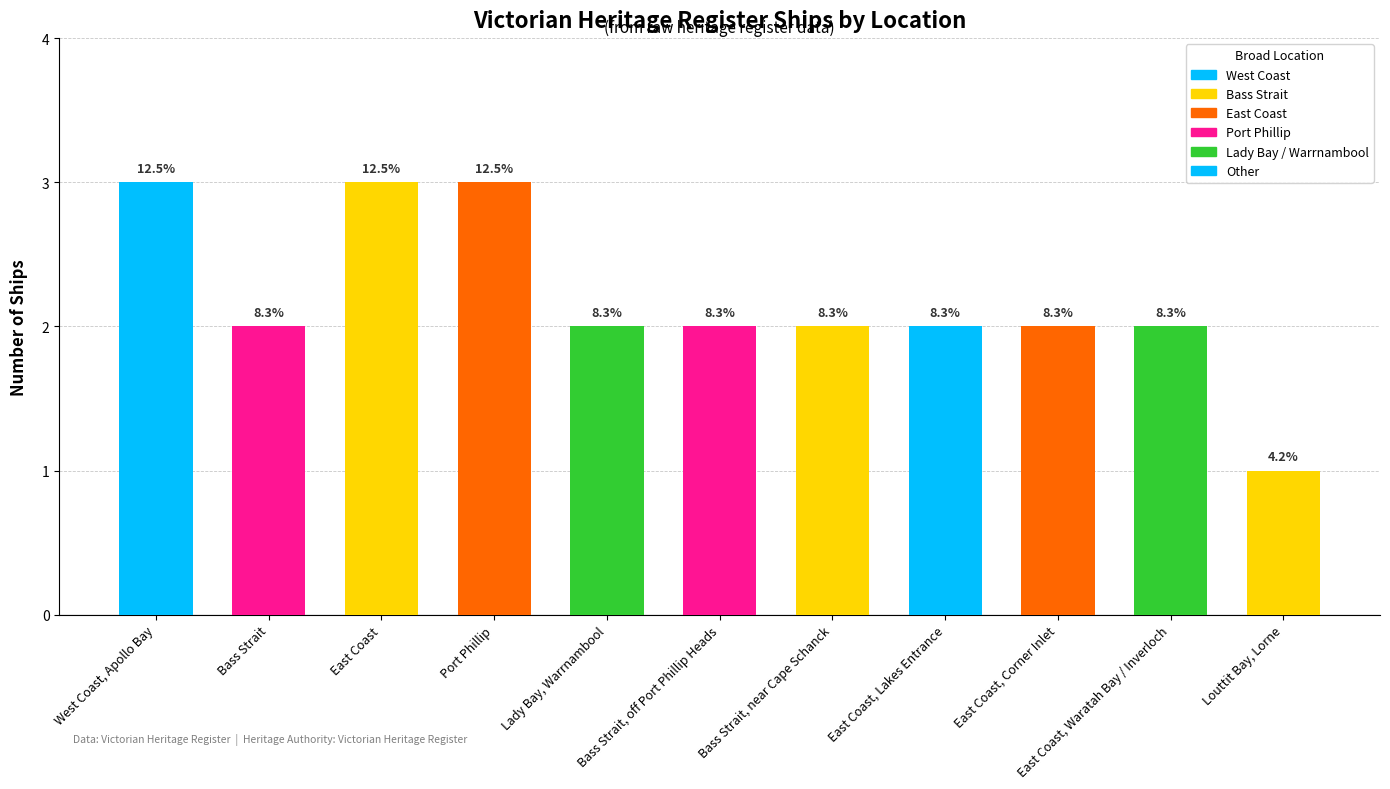

Reading right to left, extract all data points from this chart.

Louttit Bay, Lorne=1	East Coast, Waratah Bay / Inverloch=2	East Coast, Corner Inlet=2	East Coast, Lakes Entrance=2	Bass Strait, near Cape Schanck=2	Bass Strait, off Port Phillip Heads=2	Lady Bay, Warrnambool=2	Port Phillip=3	East Coast=3	Bass Strait=2	West Coast, Apollo Bay=3